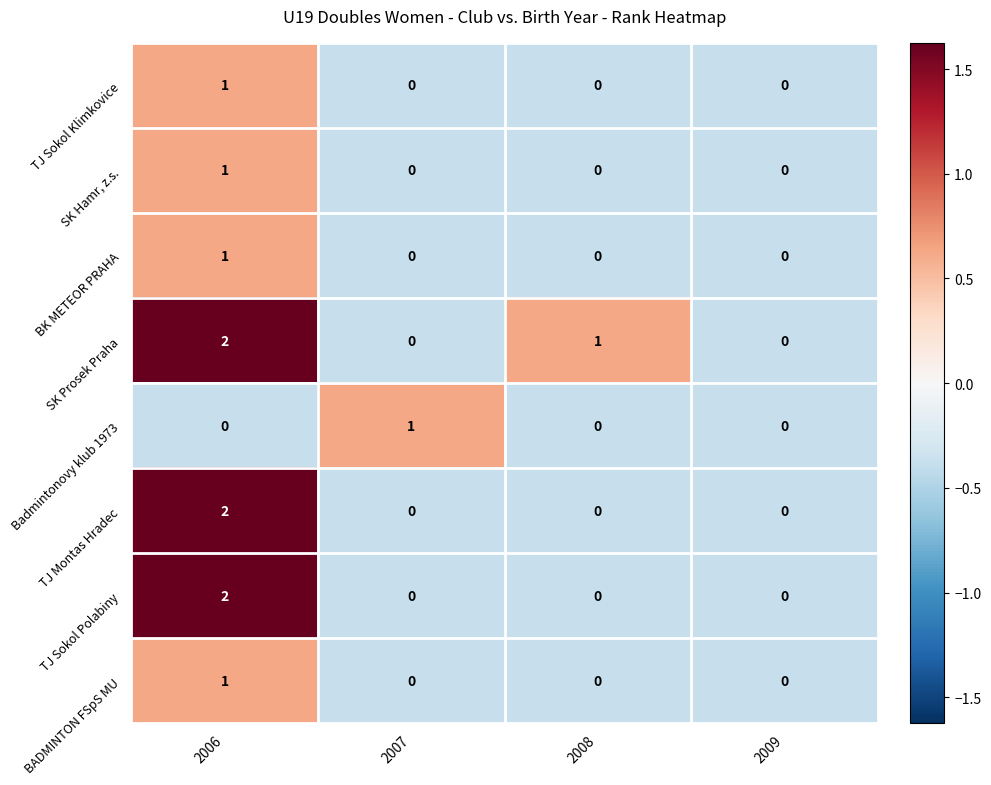

Where is SK Prosek Praha nearest to the value 1?

2008